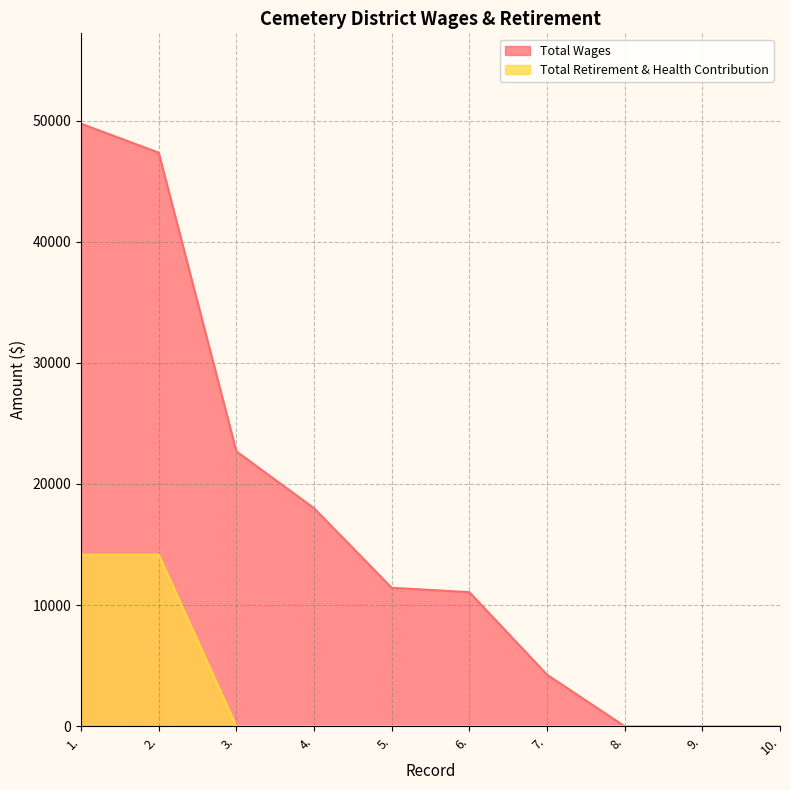

True or false: Total Wages has a value of -22033 at 8..

False